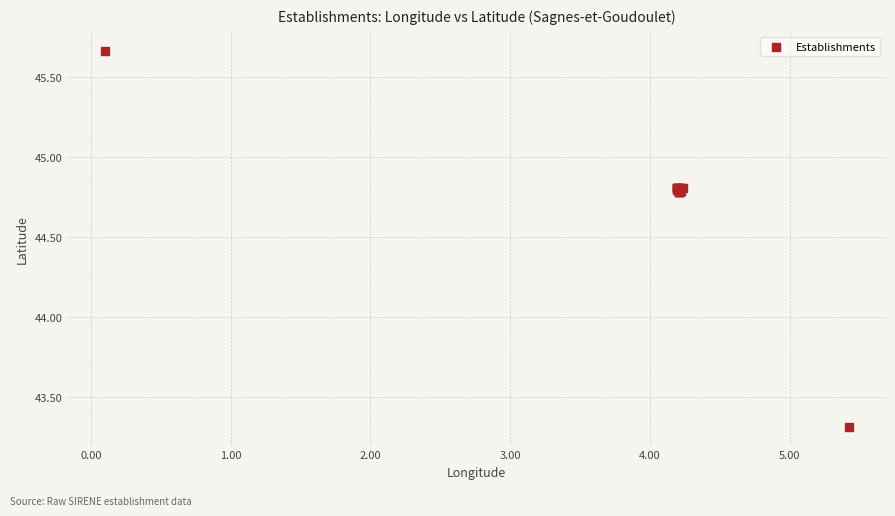

What Y value in the scatter plot is closest to 44?

43.3